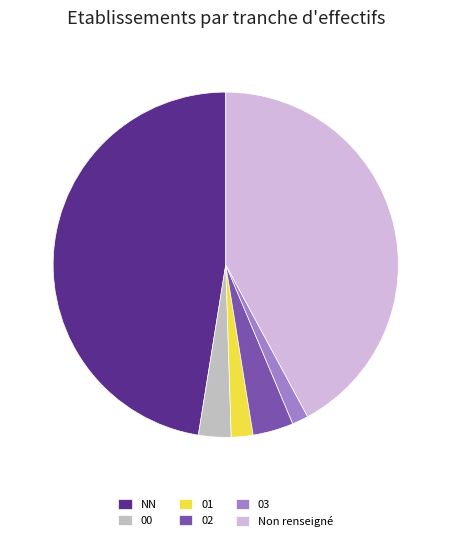

How many slices are in this pie chart?

6